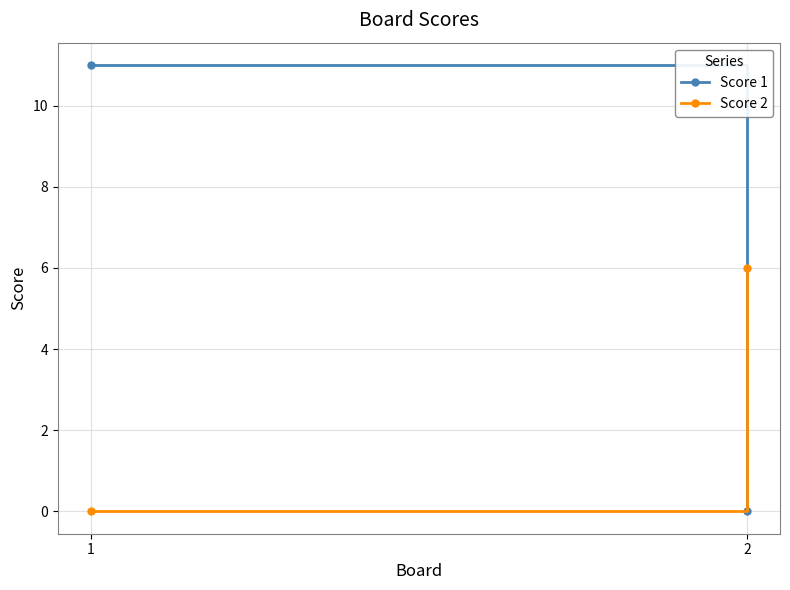

Which series has the largest total across all categories?

Score 1